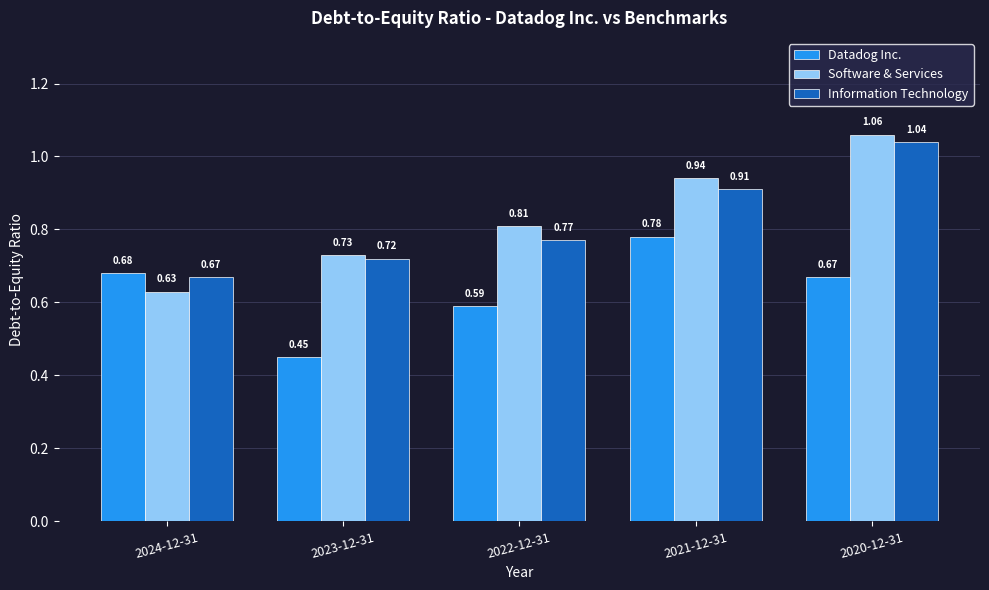

At 2022-12-31, list the series in order from smallest to largest.

Datadog Inc., Information Technology, Software & Services